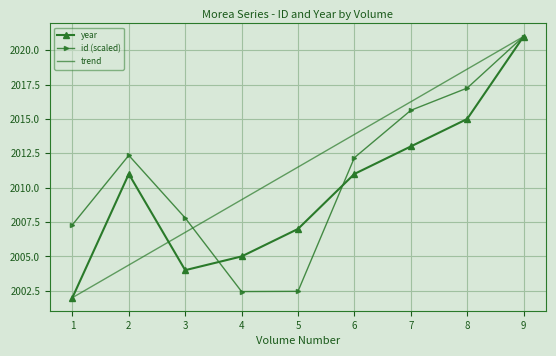

Read the trend value at 3.

2006.8